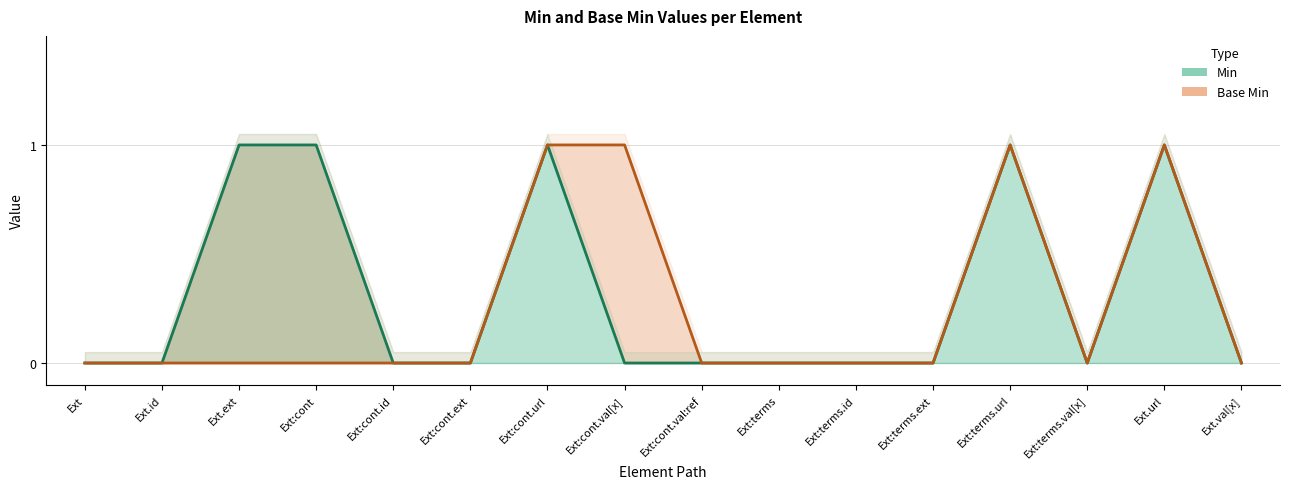

Reading left to right, extract all data points from this chart.

Min: 0	0	1	1	0	0	1	0	0	0	0	0	1	0	1	0
Base Min: 0	0	0	0	0	0	1	1	0	0	0	0	1	0	1	0